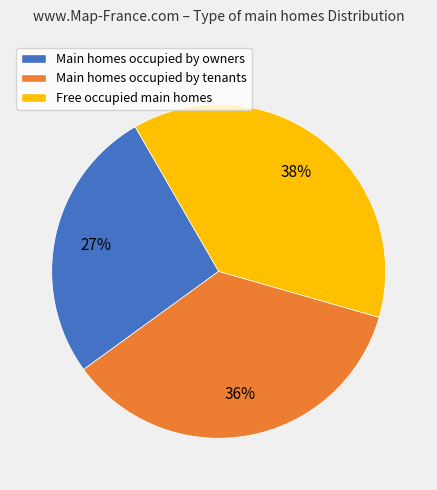

To the nearest percent, what is the difference between the largest and smallest slice percentages?

11%